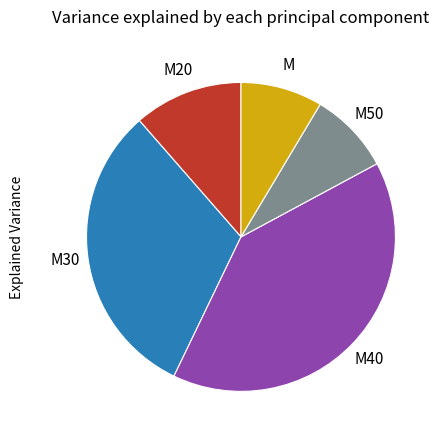

Is it true that M40 is 26% of the pie?

False